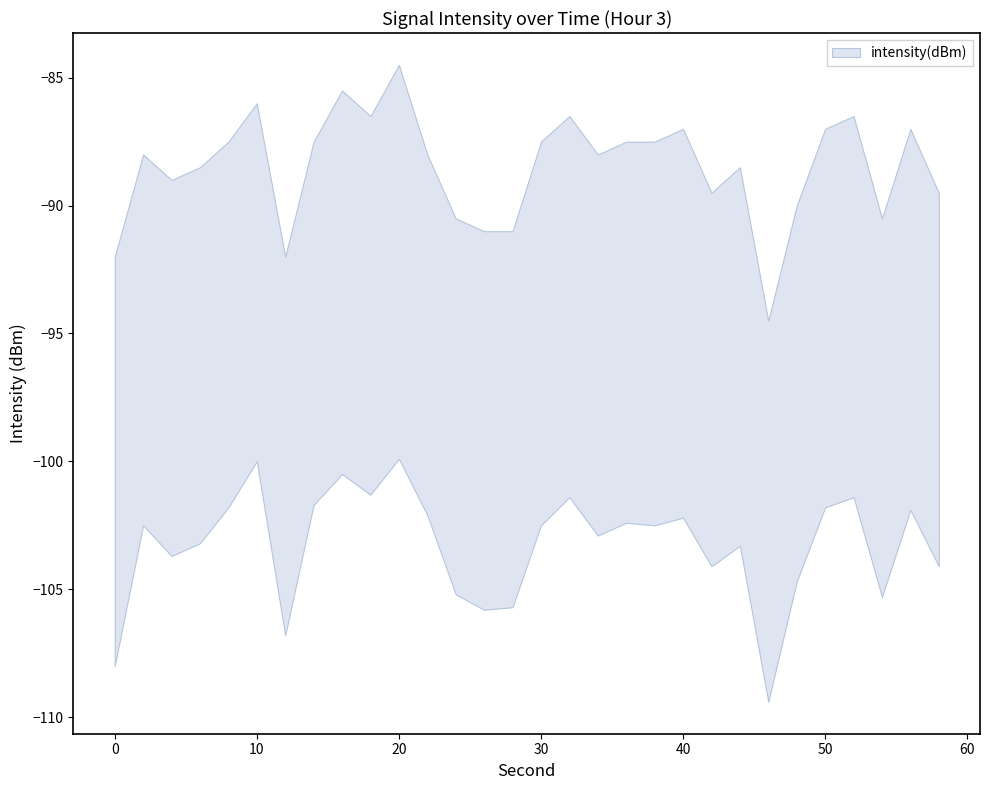

What is the value of the 16th point from the left?

-95.0